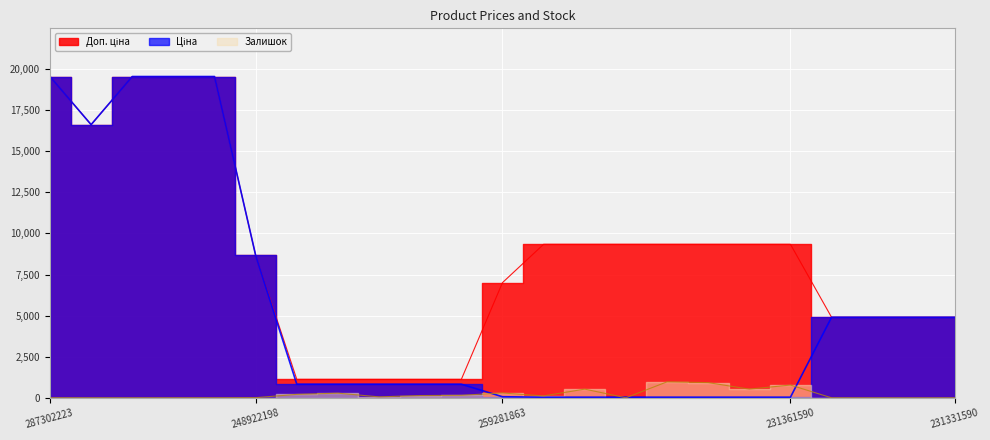

What are all the series names shown in the legend?

Ціна, Доп. ціна, Залишок